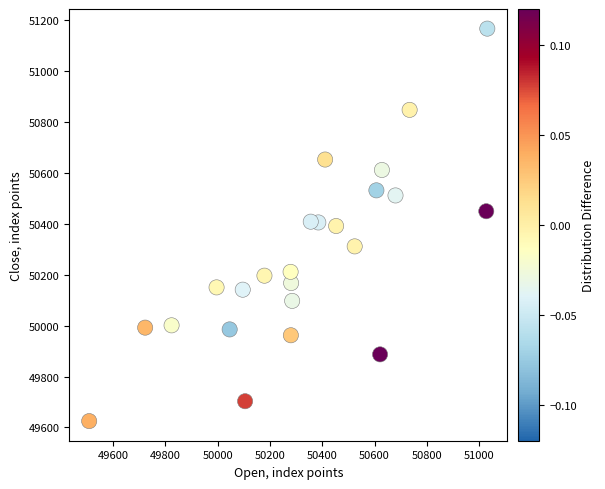

What is the range of X values (max minus min)?

1522